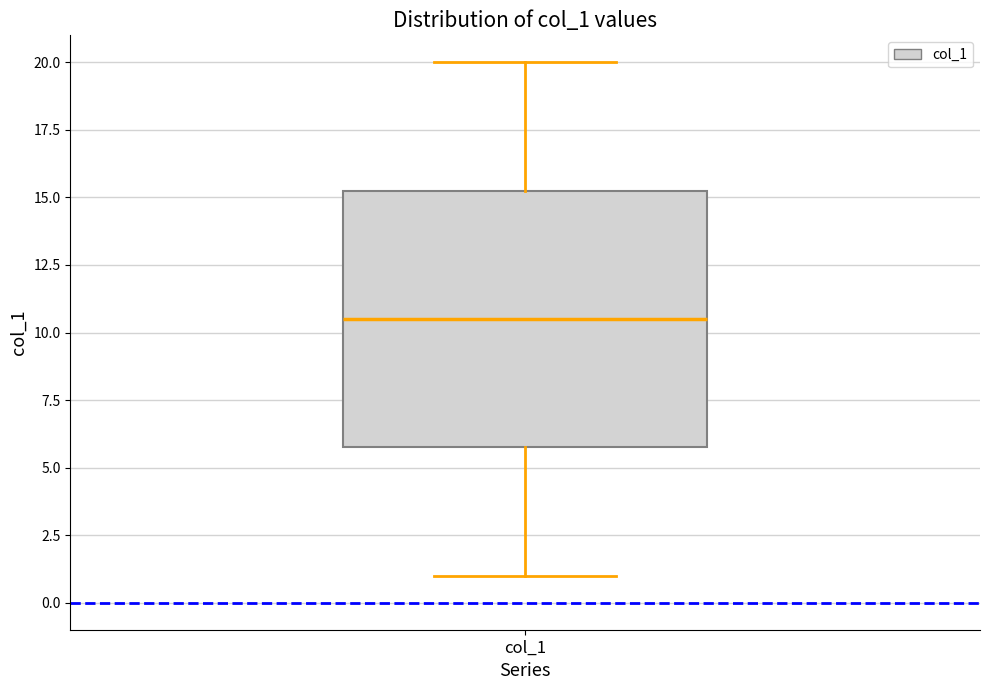

Read this box plot against the y-axis: the position of the median line, the range covered by the box, and the ends of both whiskers. The values are not printed on the chart, so give them approximately, as read against the axis.

median 10.5, box 6.0 to 15.5, whiskers 1.0 to 20.0